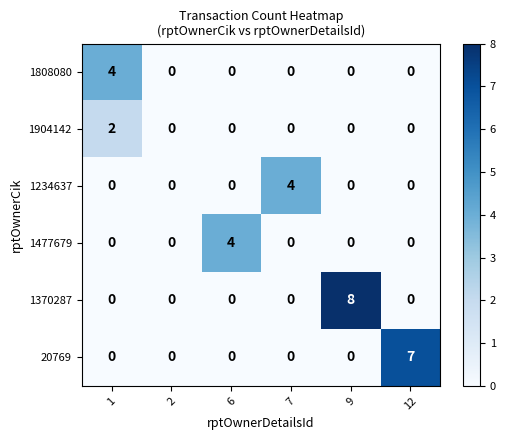

Count the 1904142 values in the range 0 to 1.

5